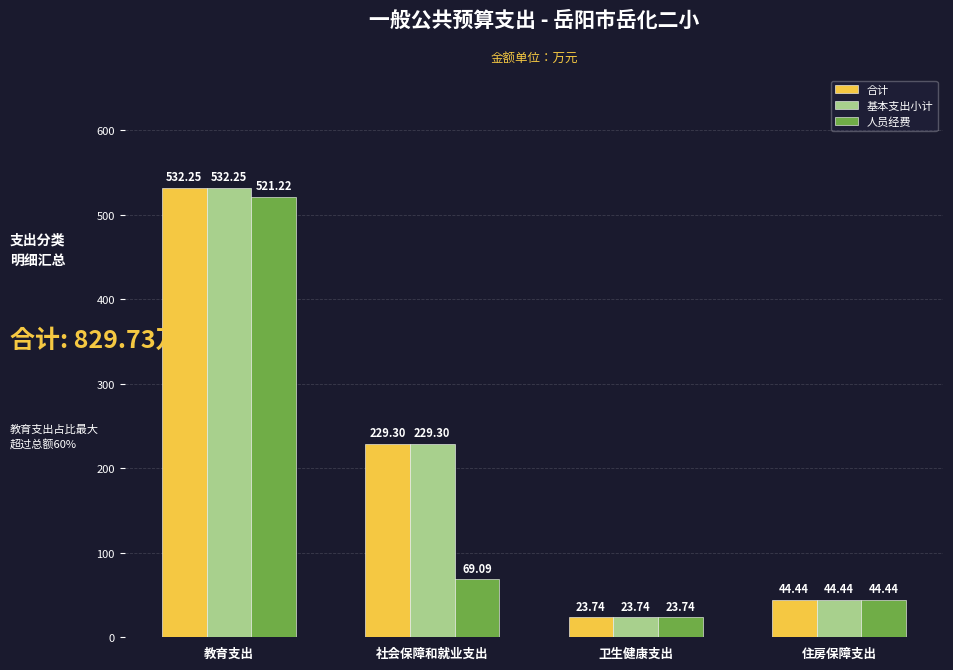

What is the sum of the 基本支出小计 values at 社会保障和就业支出 and 教育支出?

761.5